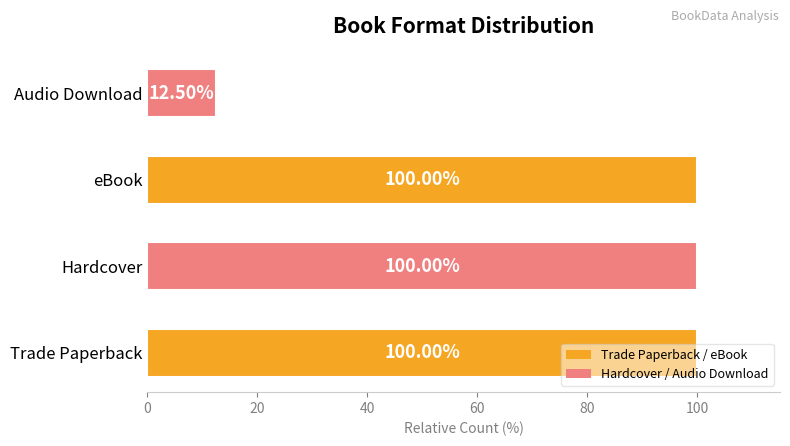

Where is the data nearest to the value 56?

Audio Download